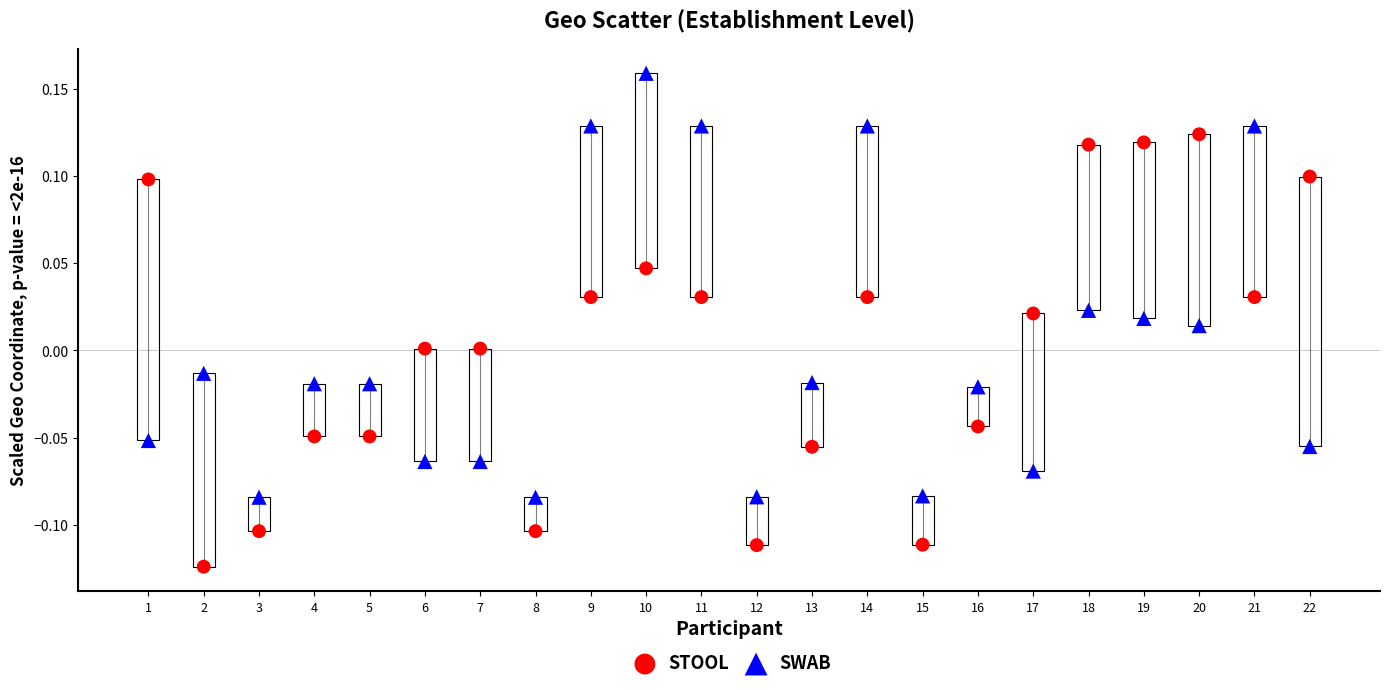

Across all data points, what is the range of Y values (max minus min)?

0.3